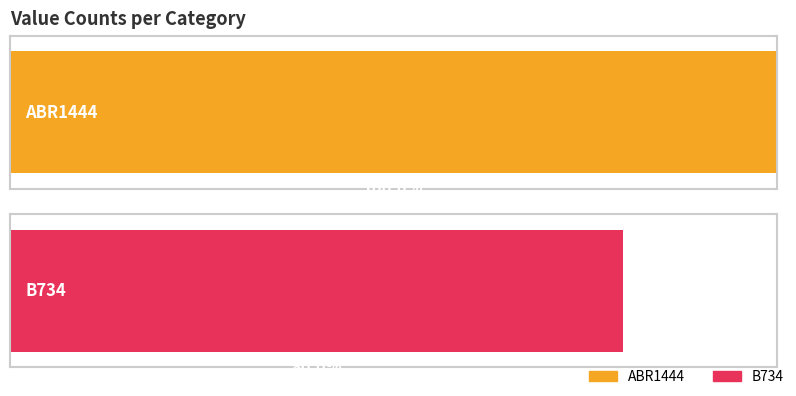

What is the value of the B734 bar at the 1st from the left?

4